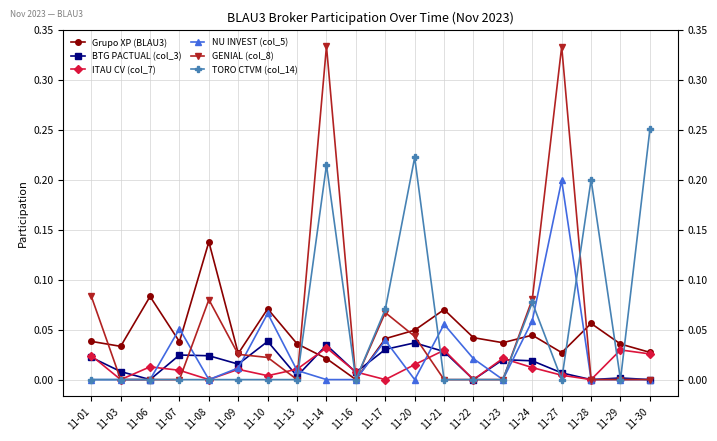

How many data points does each series have?

20